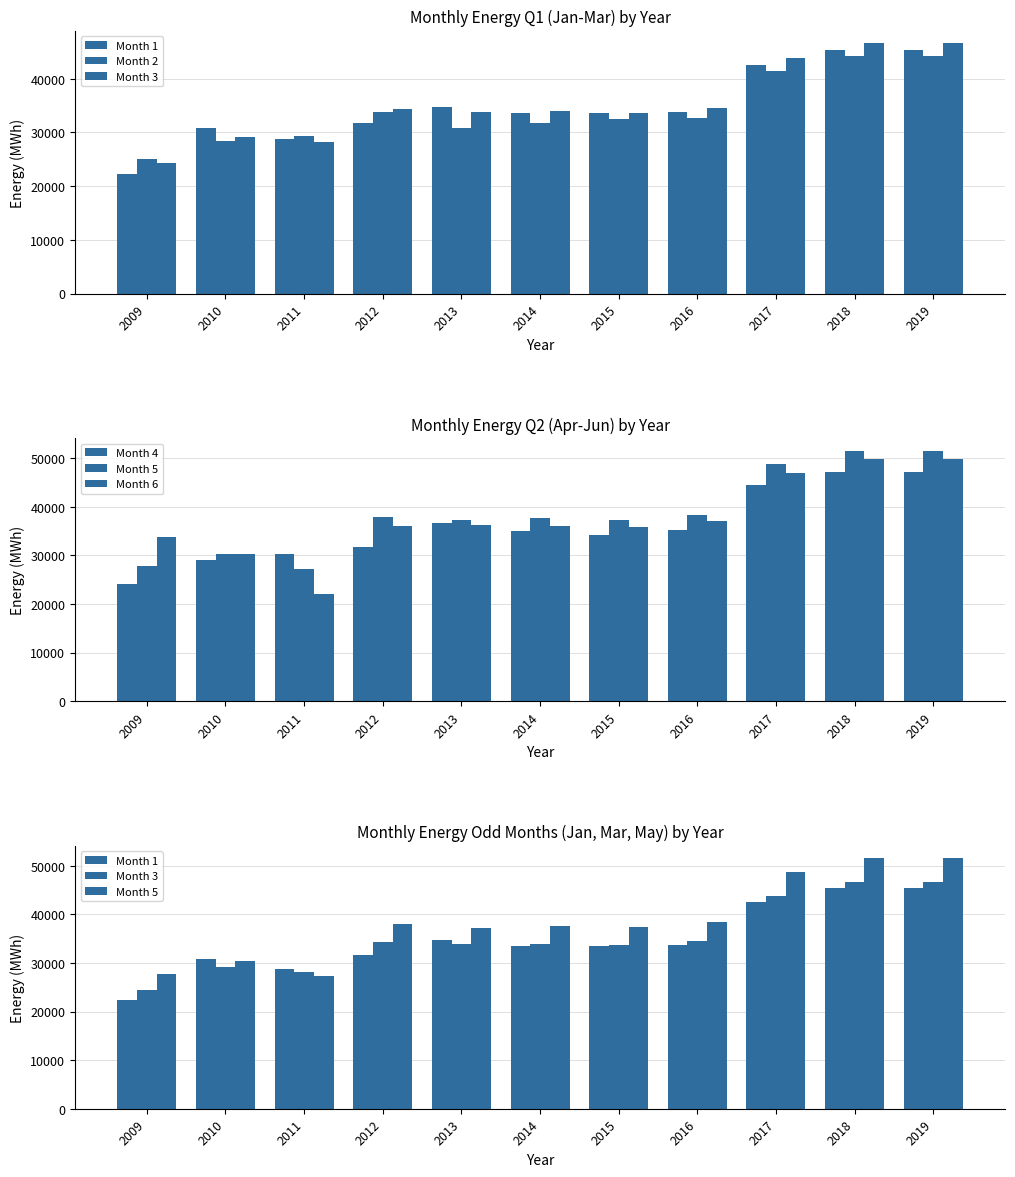

What are all the series names shown in the legend?

Month 1, Month 2, Month 3, Month 4, Month 5, Month 6